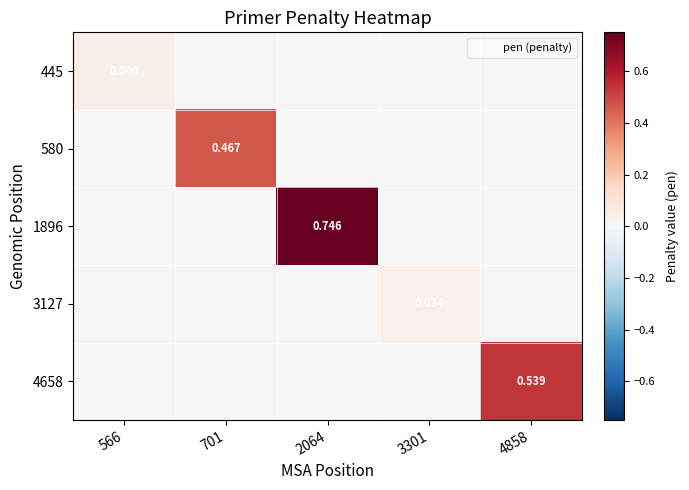

Is the value of 4658 at 2064 greater than the value of 445 at 566?

No